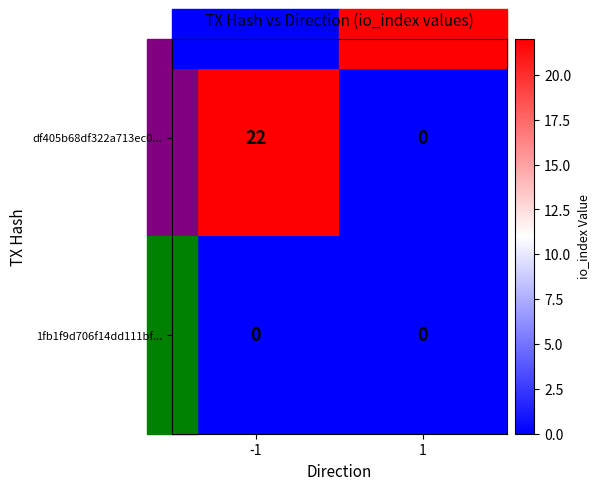

What is the difference between the maximum and minimum values in the df405b68df322a713ec0... series?

22